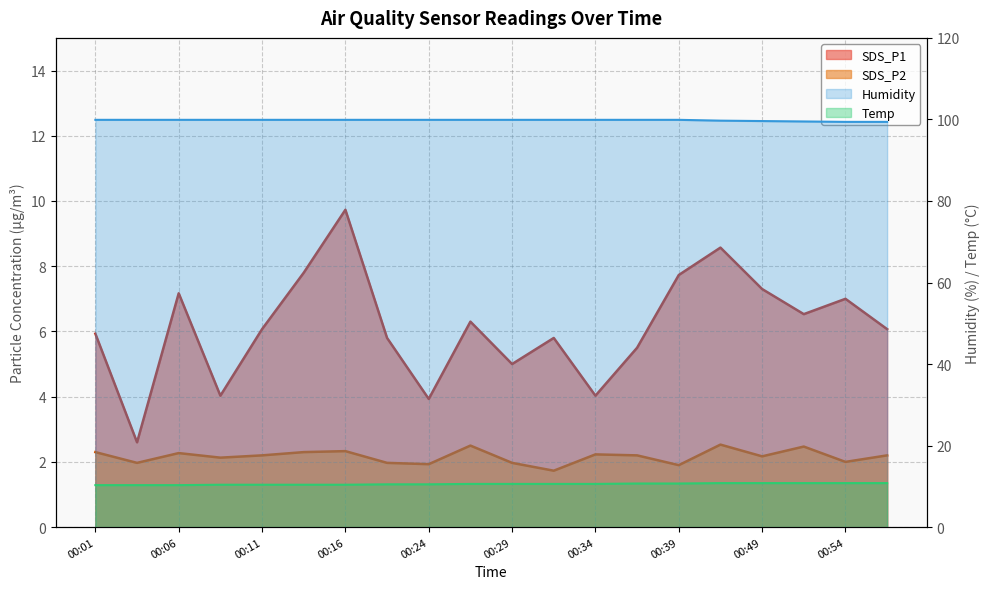

Which label corresponds to the largest value in the chart?

00:01